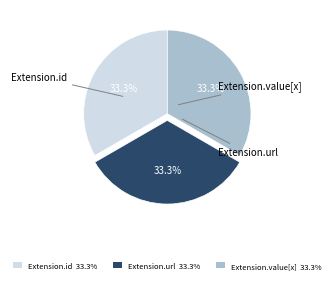

The Extension.url slice represents 93% of the pie. True or false?

False